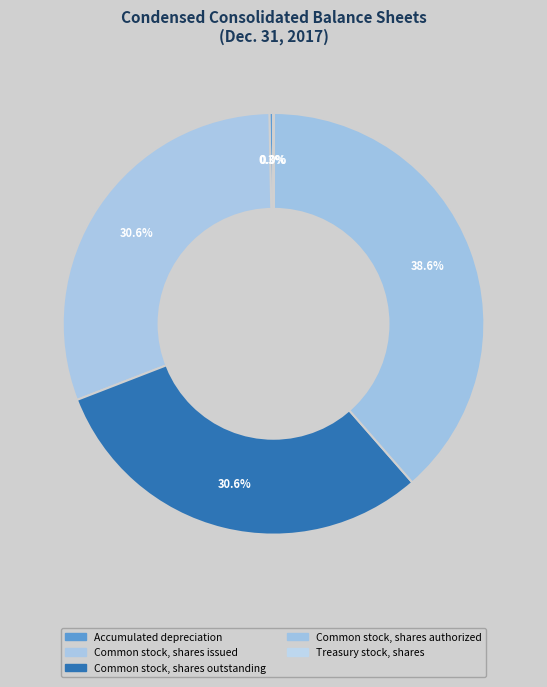

Is it true that Common stock, shares outstanding is 31% of the pie?

True